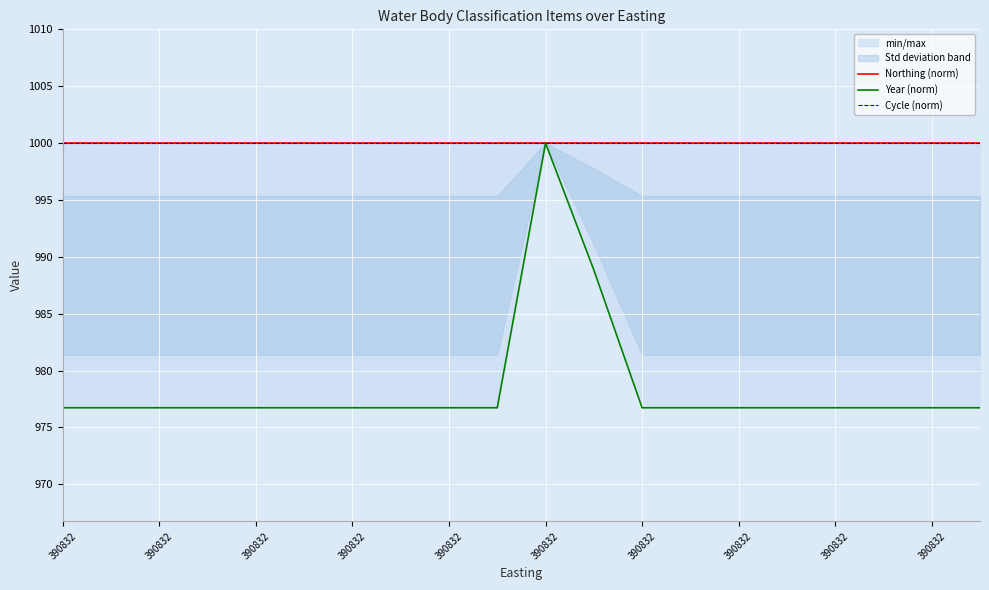

What is the label of the 18th point from the right?

390832